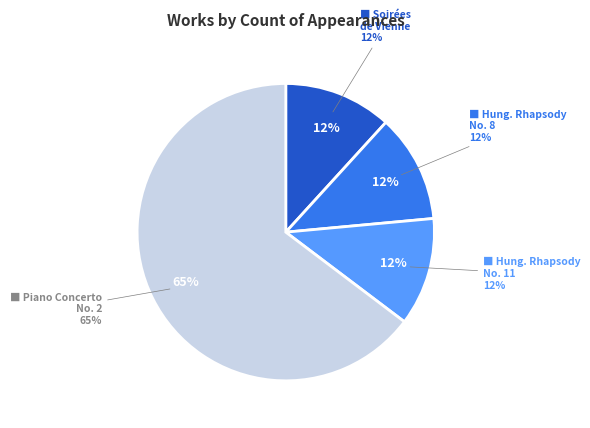

Rank the categories by value from highest to lowest.

Piano Concerto No. 2 in A major, Soirées de Vienne, Hungarian Rhapsody No. 8 in F-sharp minor, Hungarian Rhapsody No. 11 in A minor